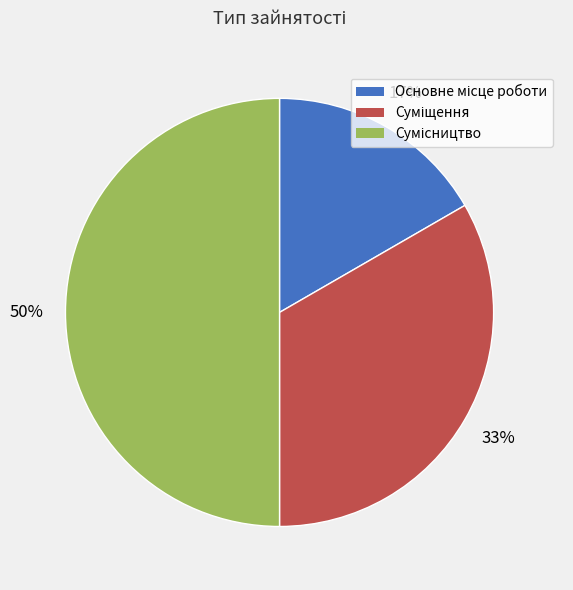

To the nearest percent, what is the difference between the largest and smallest slice percentages?

33%